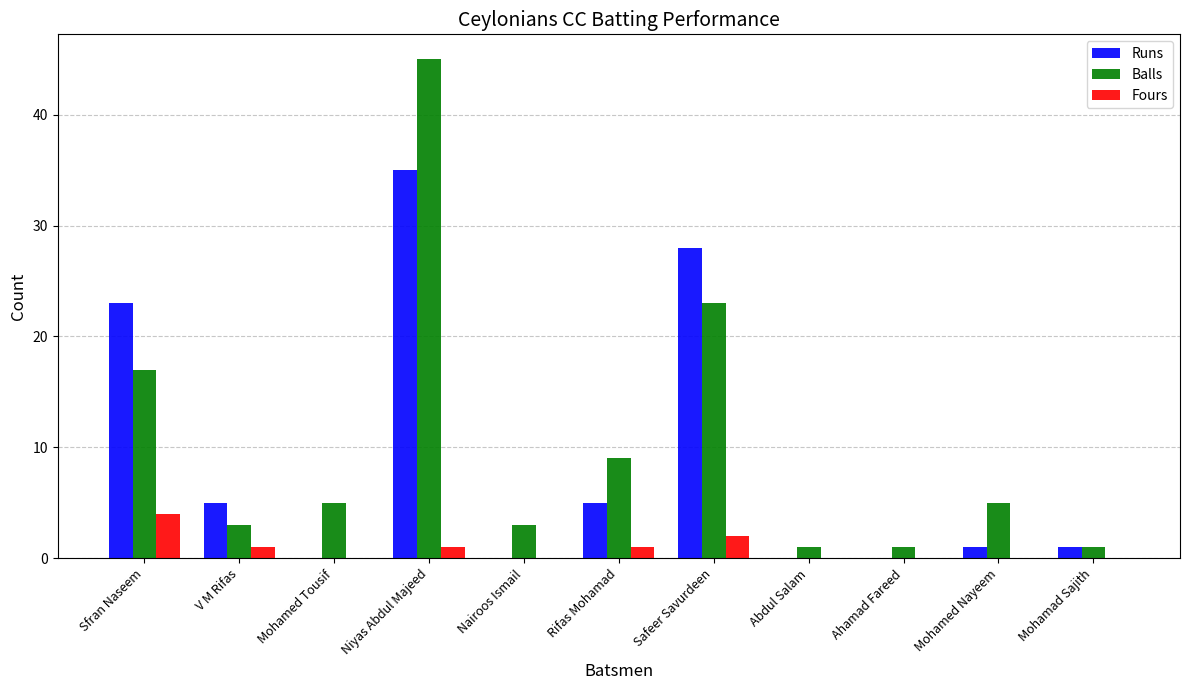

Which category has the highest value in the Balls series?

Niyas Abdul Majeed